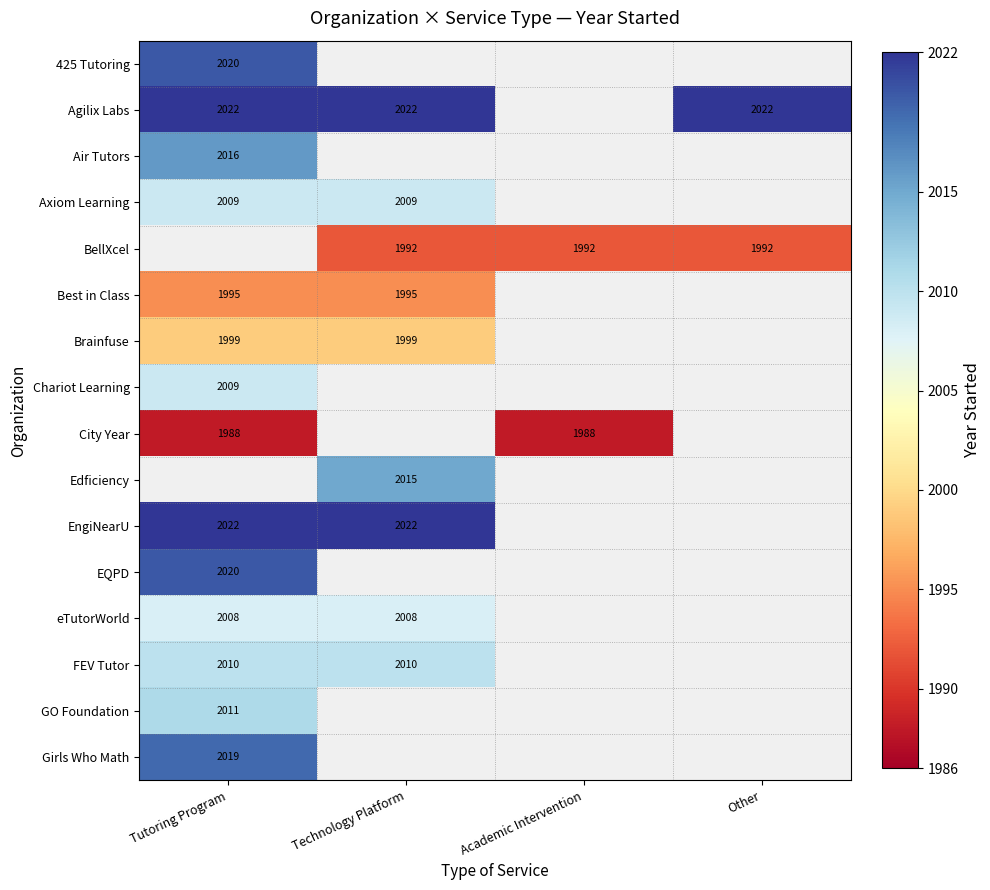

The Air Tutors series shows 3266 at Tutoring Program. True or false?

False